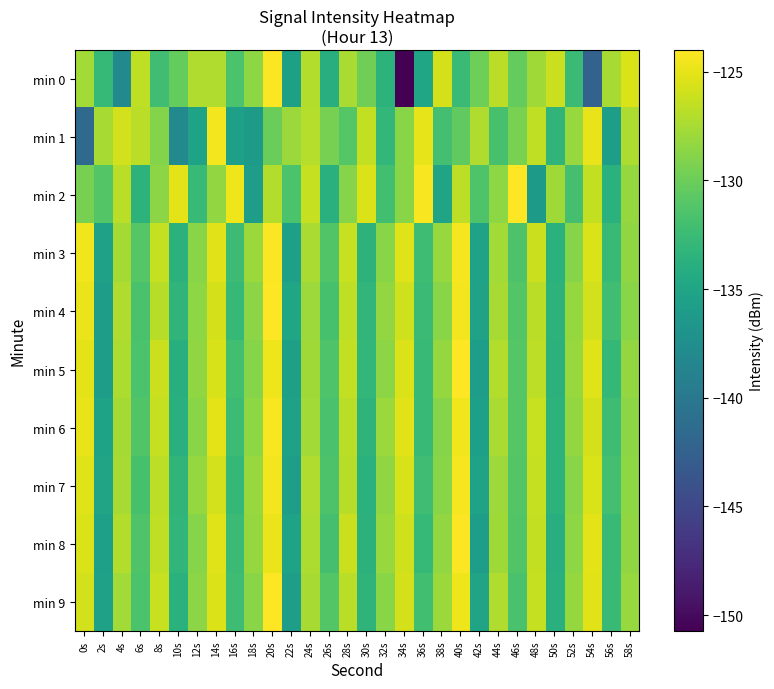

Which has a higher value, 2s or 30s?

30s